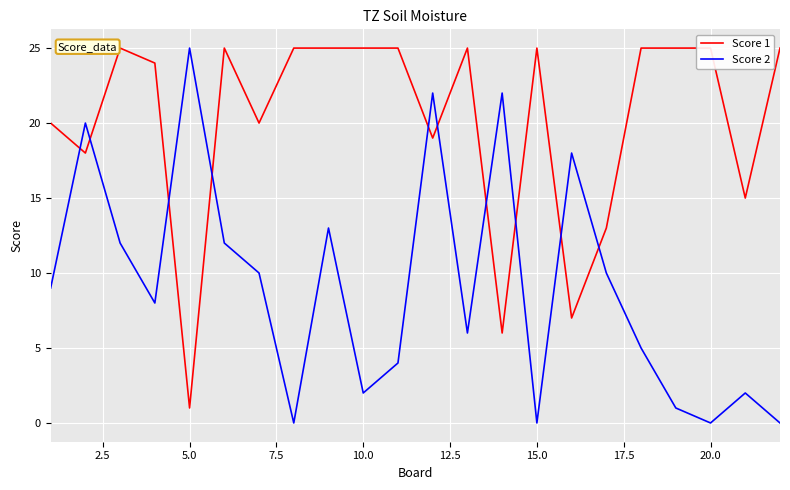

True or false: Score 2 has a value of 1 at 18.

False